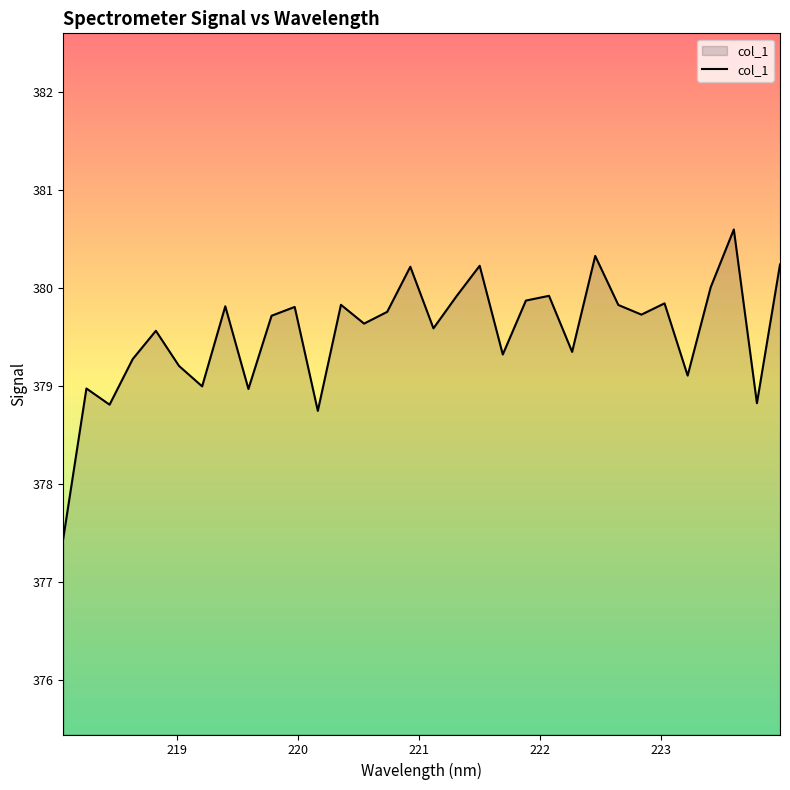

What is the smallest value displayed?

377.4